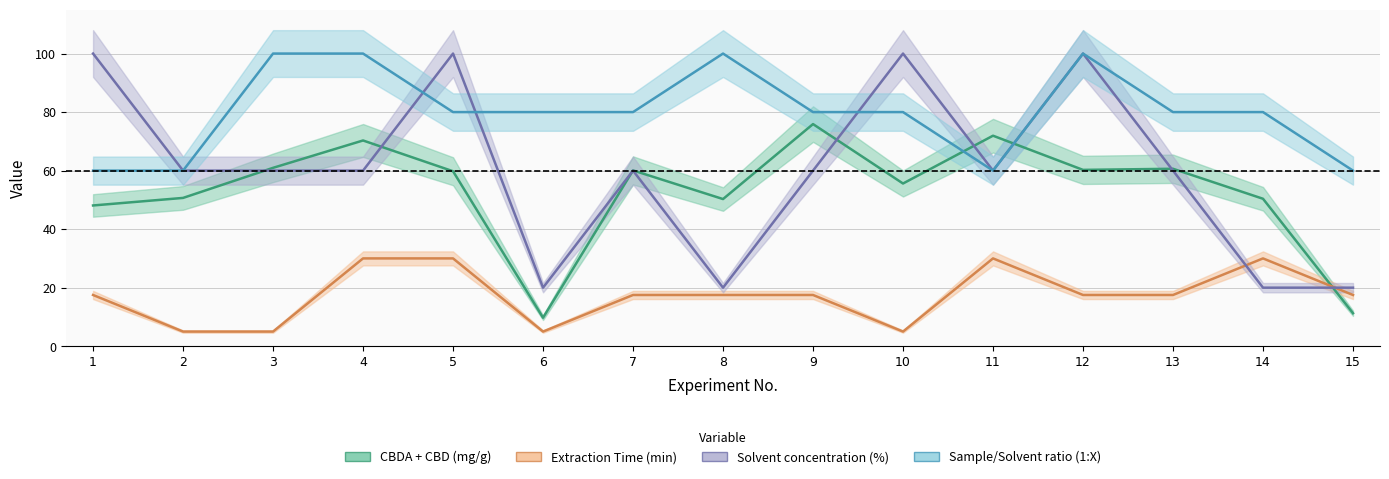

What is the difference between the second highest and second lowest values in the CBDA + CBD (mg/g) series?

60.7